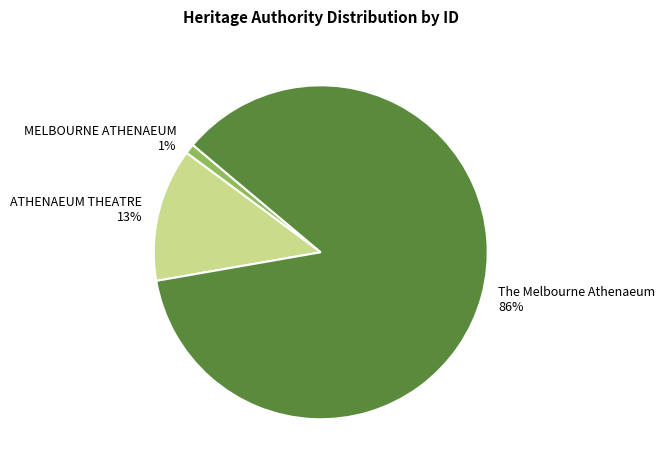

To the nearest percent, what percentage of the pie is ATHENAEUM THEATRE?

13%